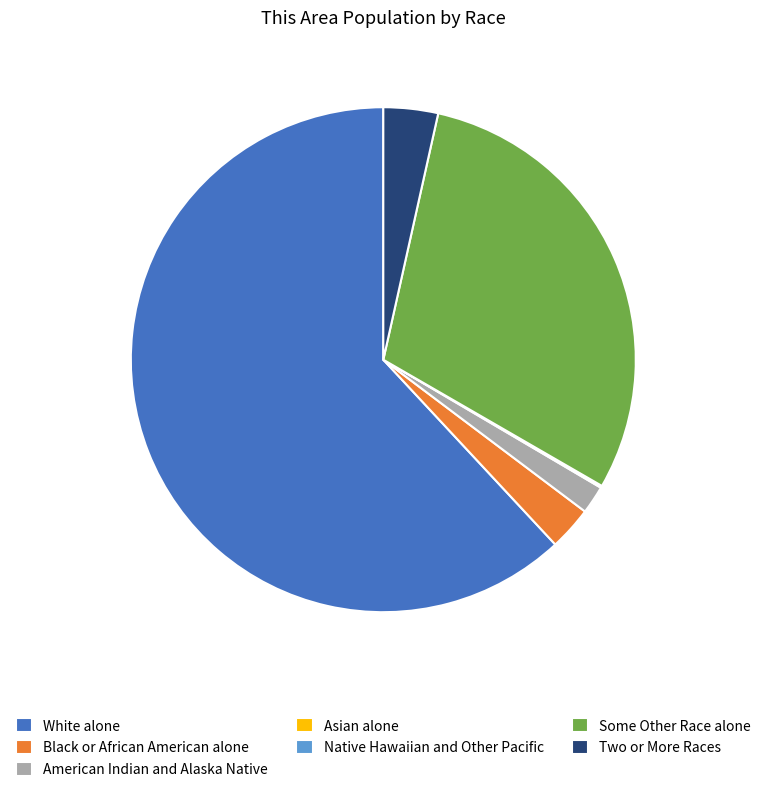

The Two or More Races slice represents 3% of the pie. True or false?

True